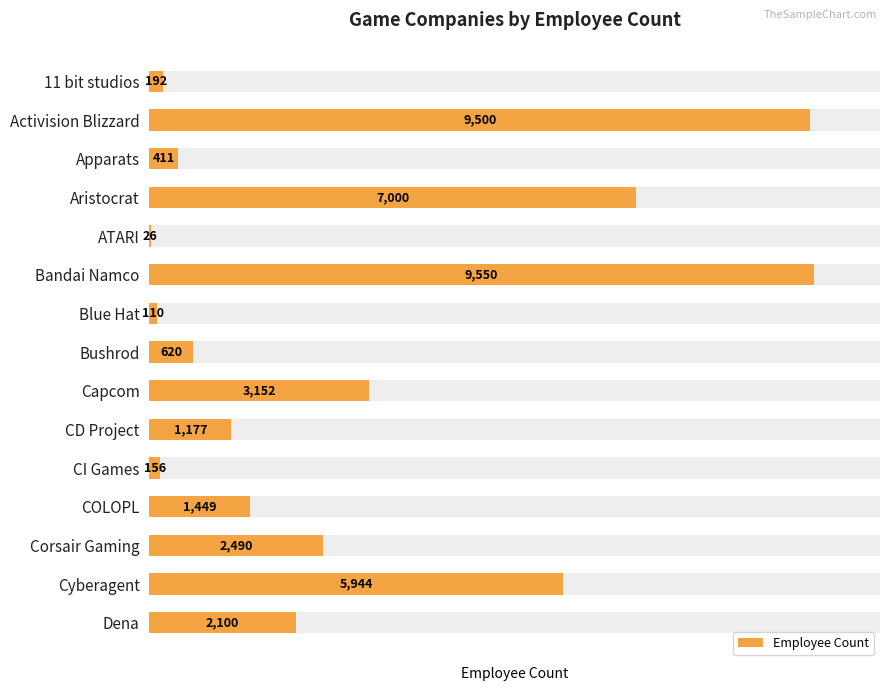

The value at Cyberagent is 5944. True or false?

True